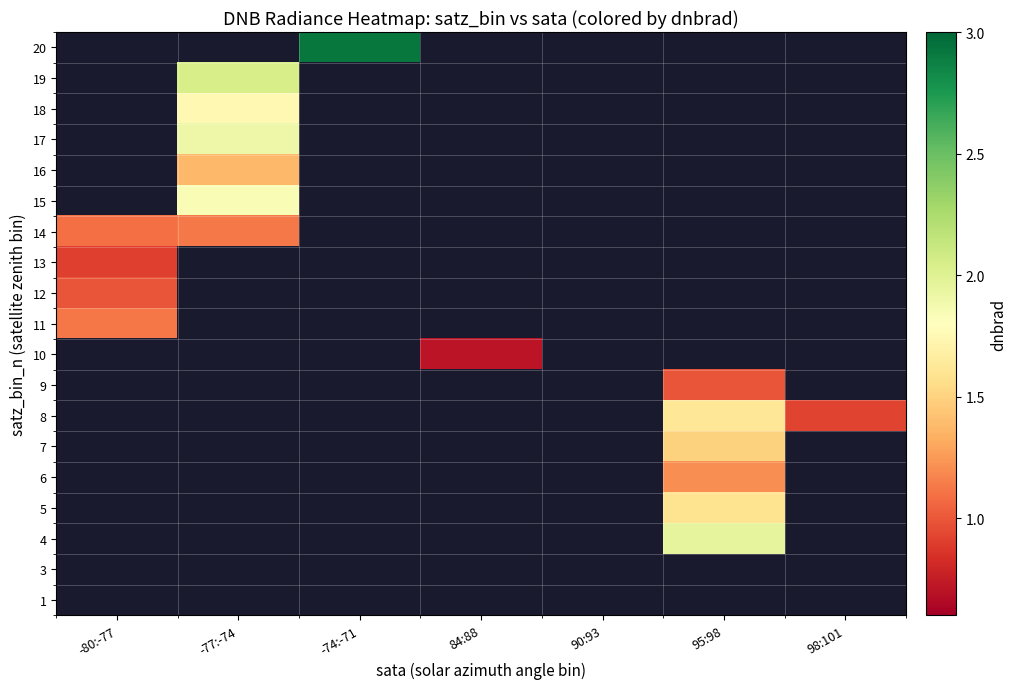

How many data points does each series have?

7